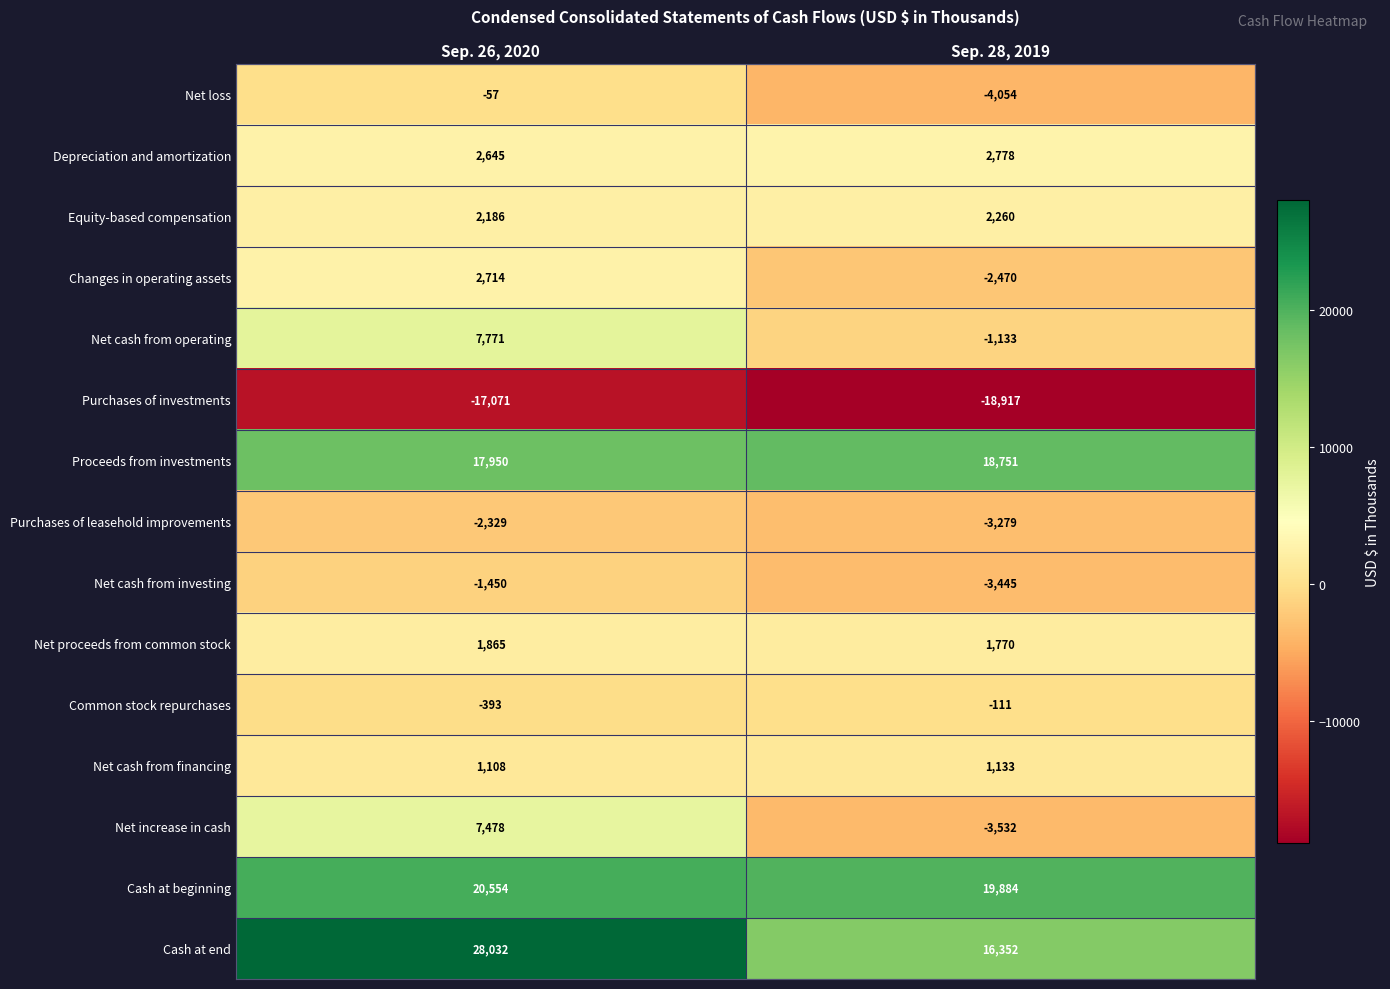

What is the total value across all series at Sep. 28, 2019?

25987